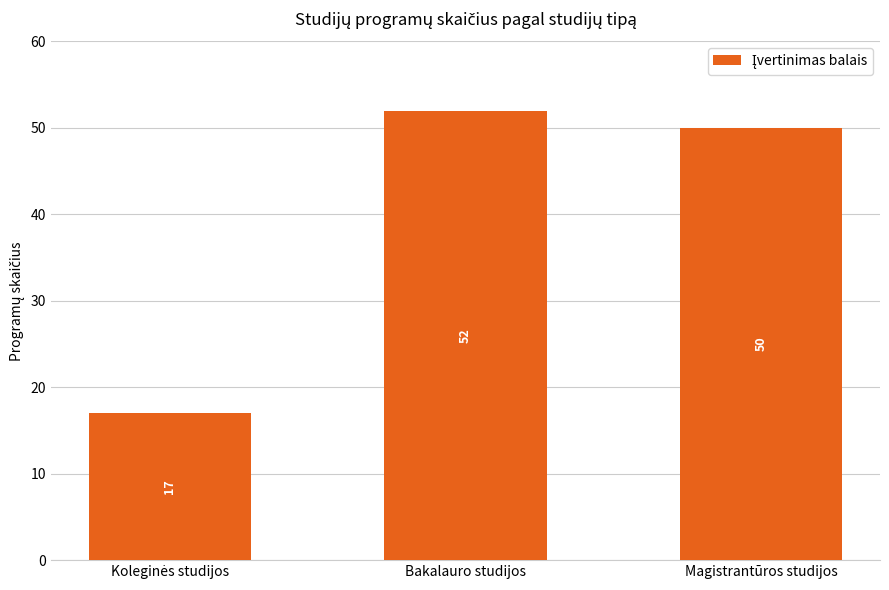

What is the label of the 1st bar from the right?

Magistrantūros studijos